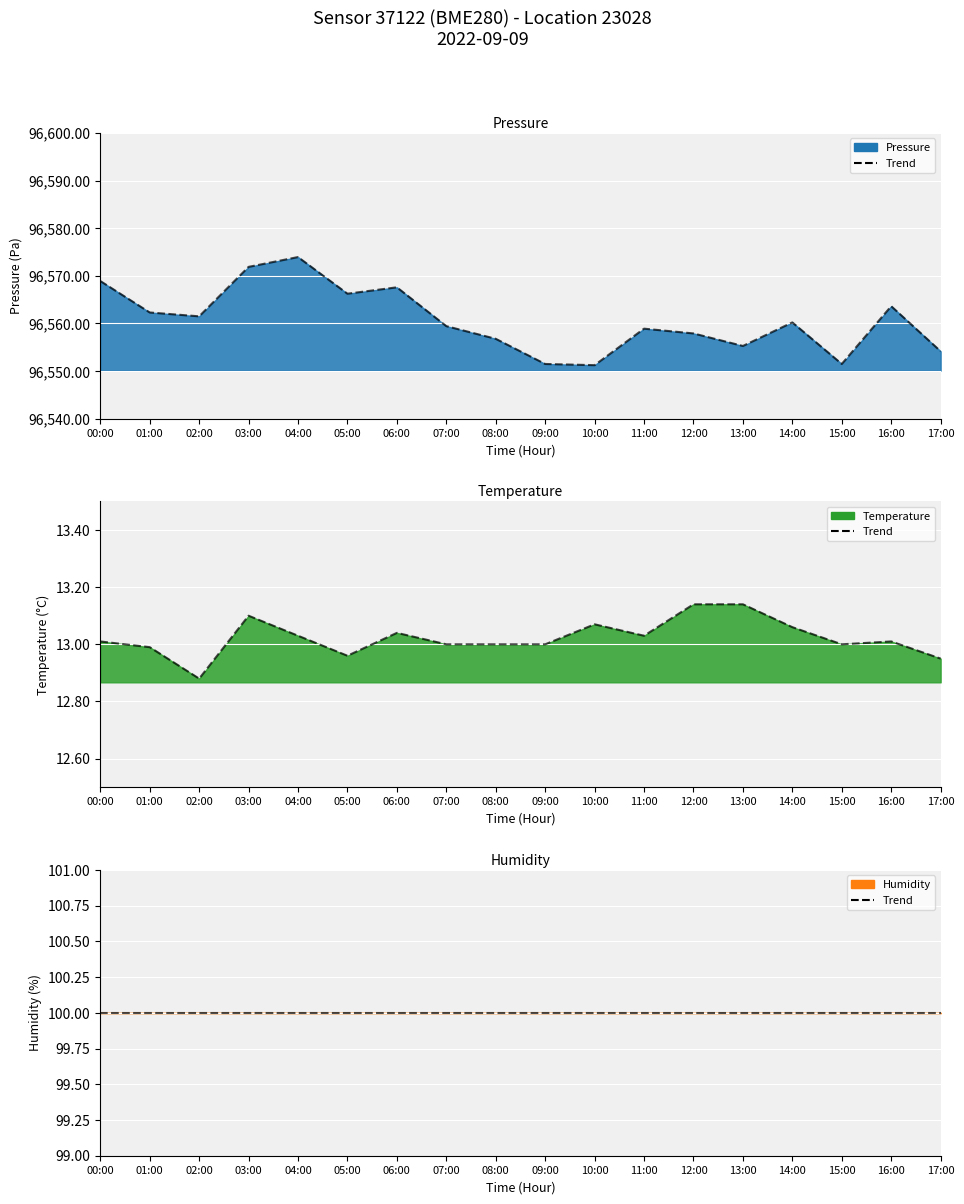

Between 12:00 and 15:00, which is larger?

12:00